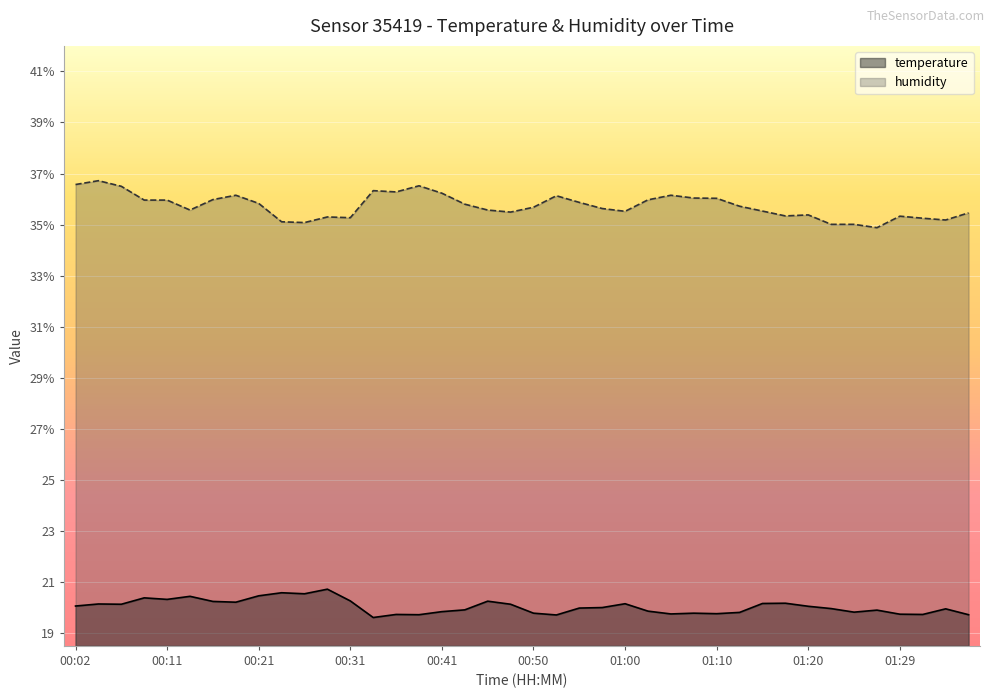

What are all the series names shown in the legend?

temperature, humidity